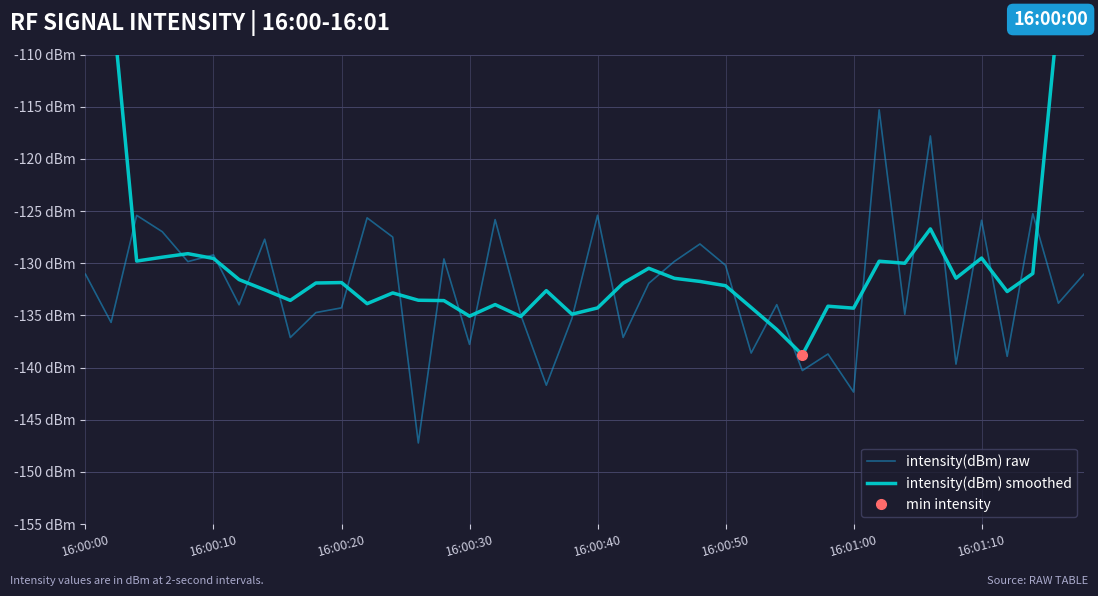

Does the chart display data point markers on the line(s)?

No